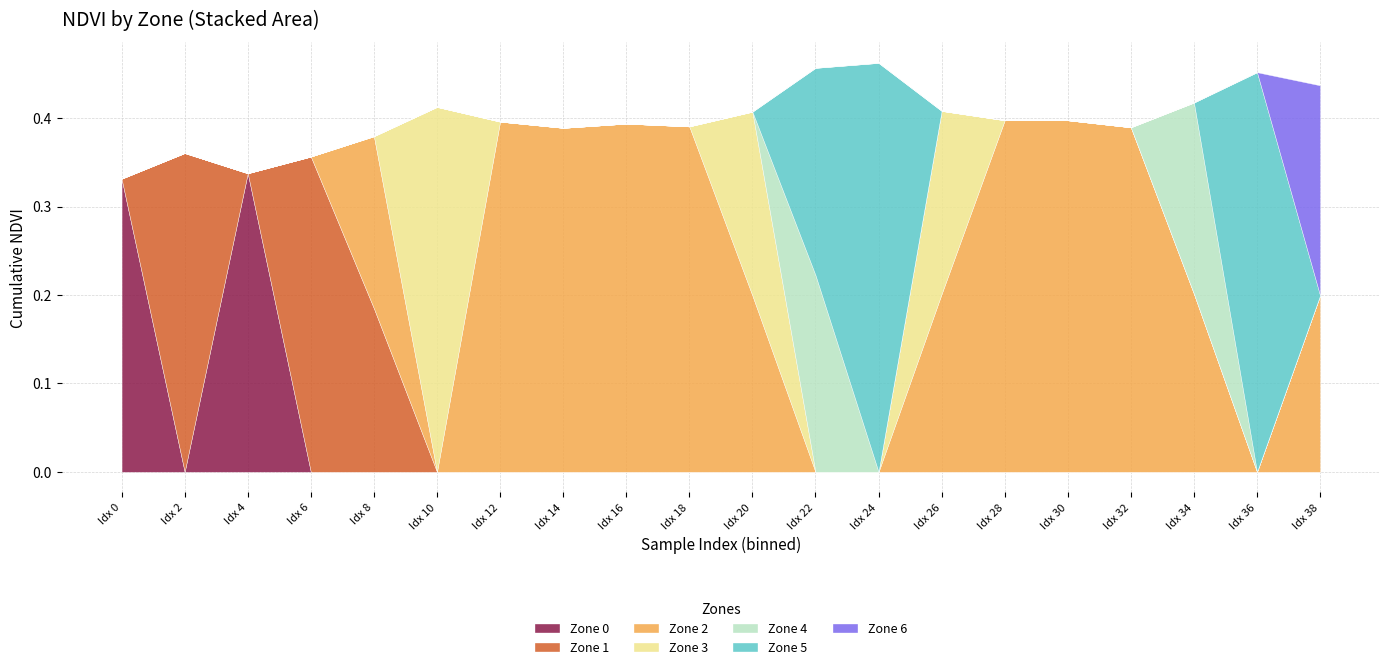

True or false: Zone 0 has a value of 0.6 at Idx 0.

False